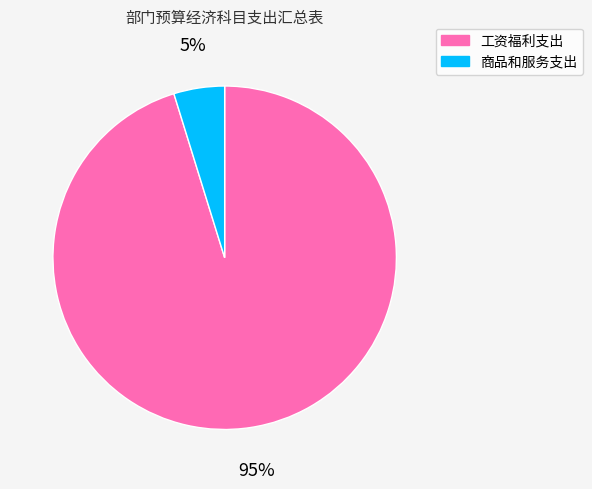

Between 商品和服务支出 and 工资福利支出, which is larger?

工资福利支出